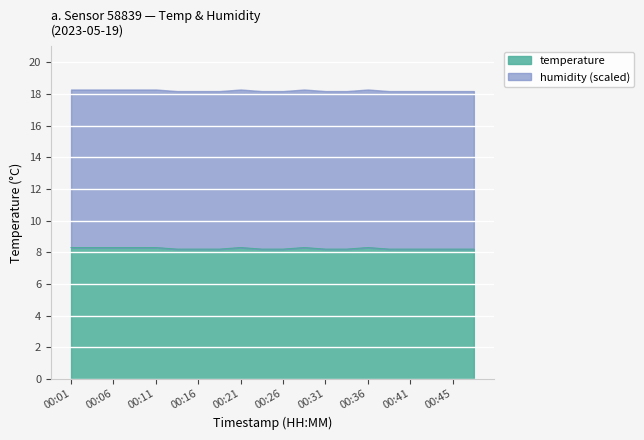

The value of temperature at 00:16 is 8.2. True or false?

True